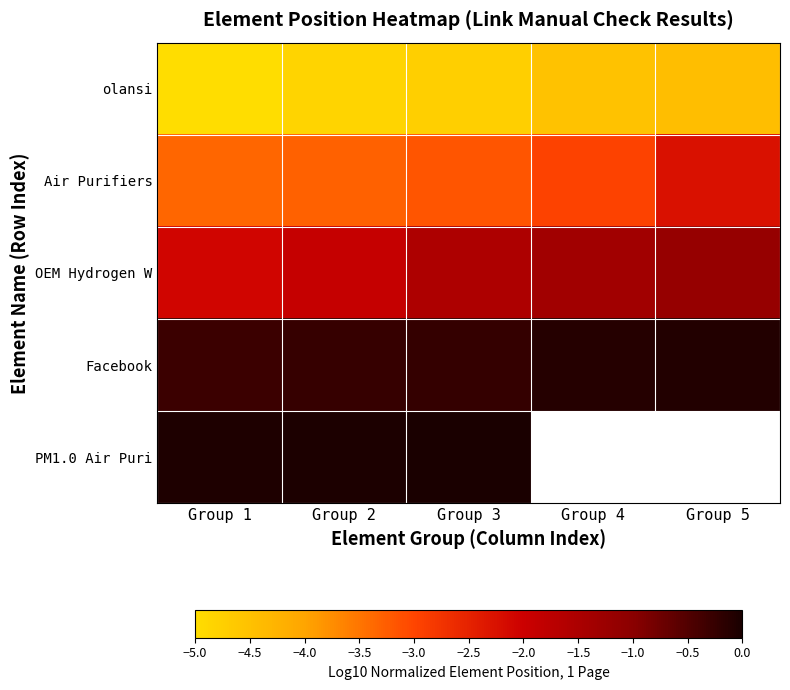

True or false: Air Purifiers has a value of -5.2 at Group 2.

False